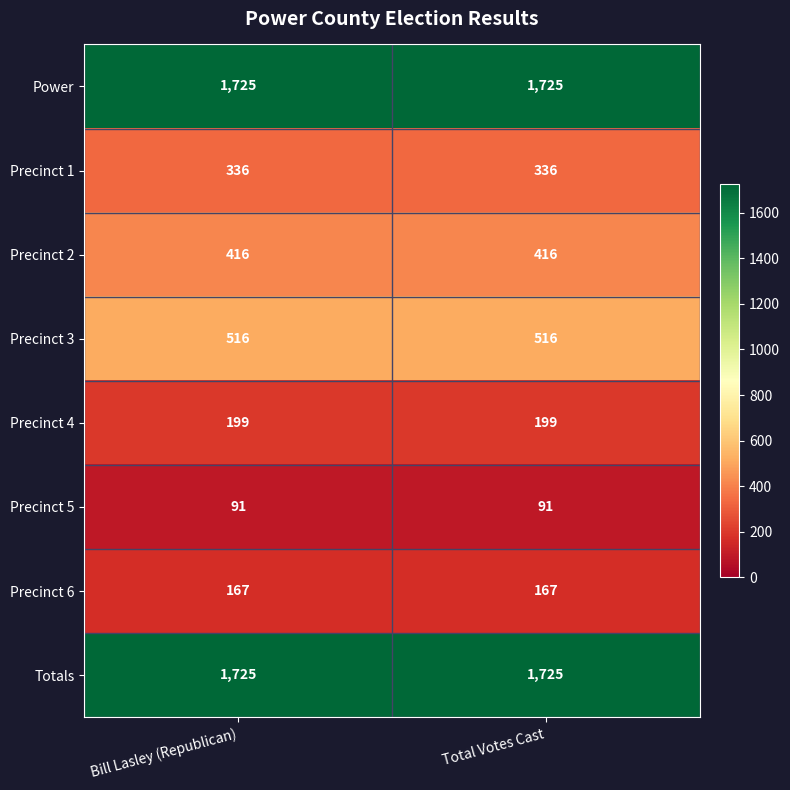

What is the maximum value for Precinct 4?

199